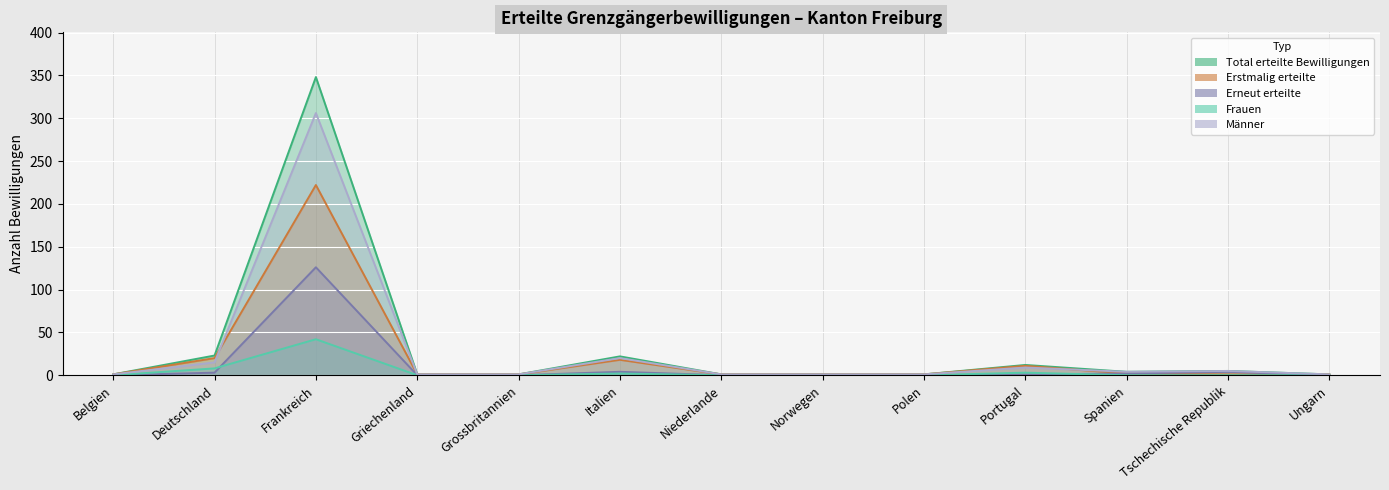

True or false: Total erteilte Bewilligungen and Männer cross at least once.

False